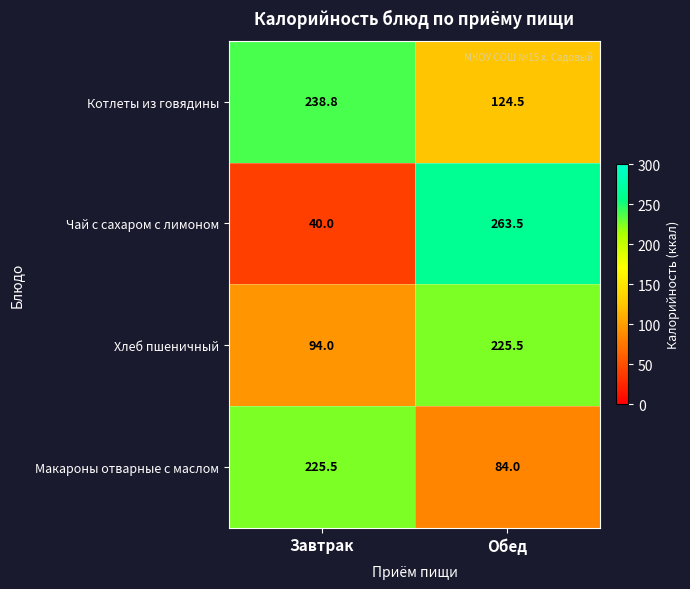

What value does the Макароны отварные с маслом series have at Завтрак?

225.5